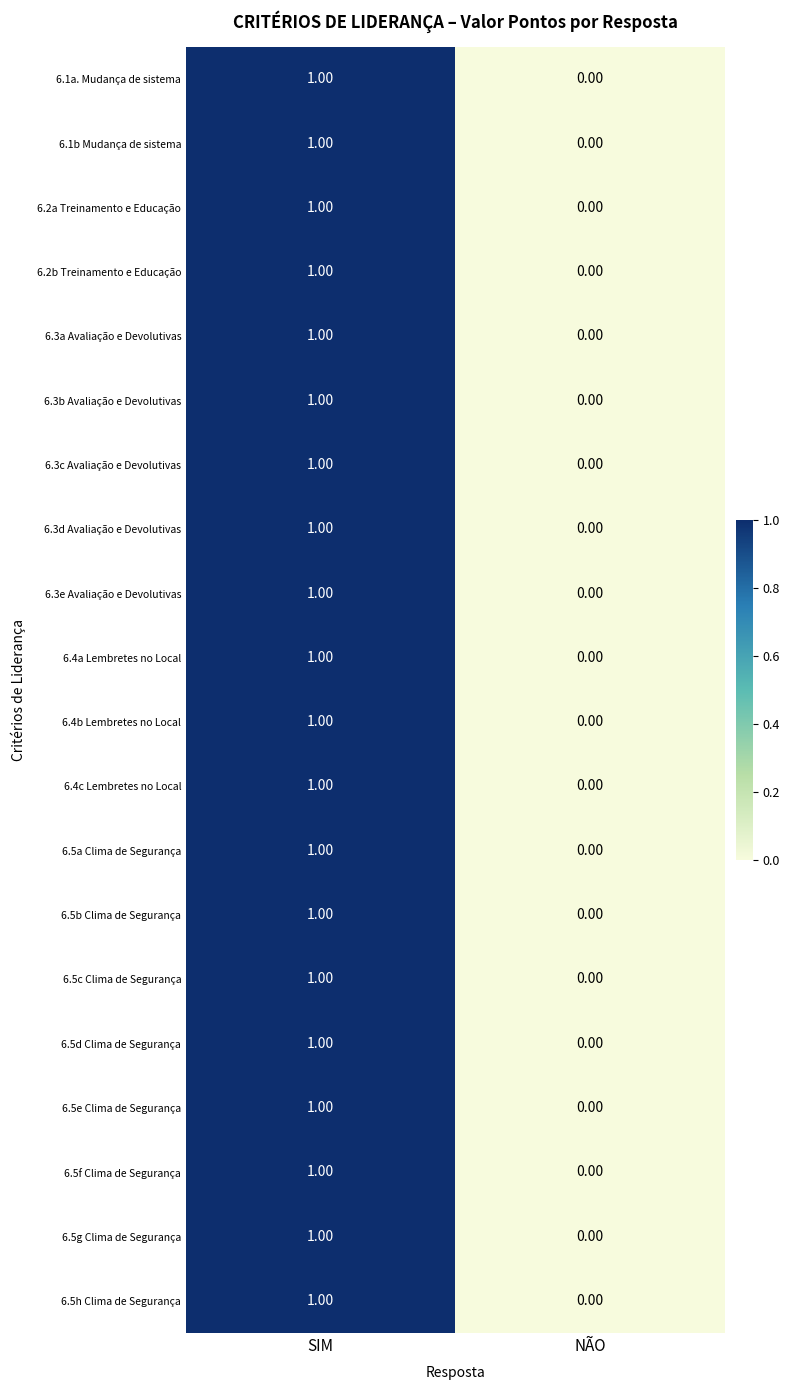

Rank the categories by 6.5a Clima de Segurança value from lowest to highest.

NÃO, SIM